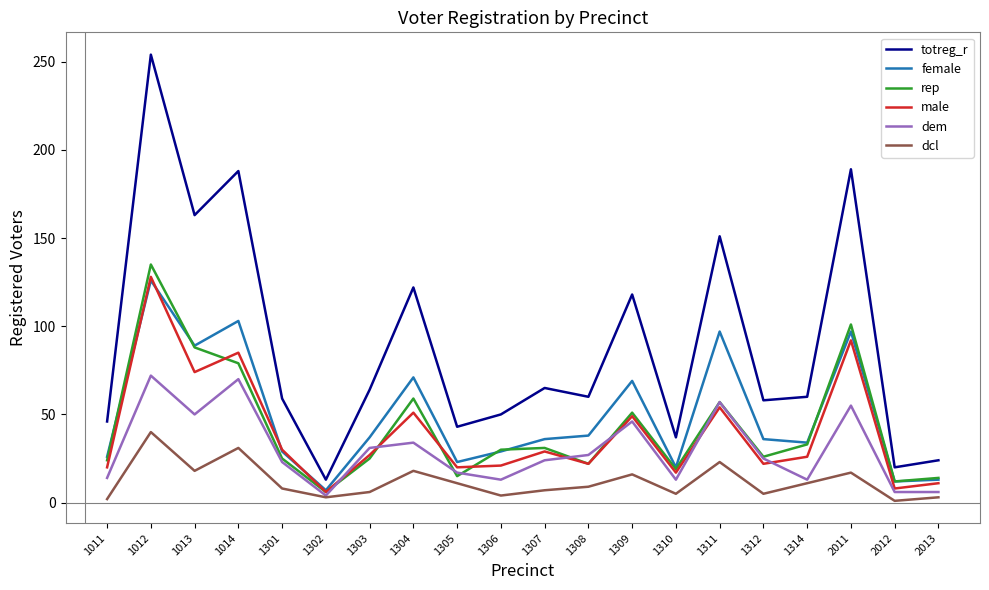

Which series has the largest total across all categories?

totreg_r